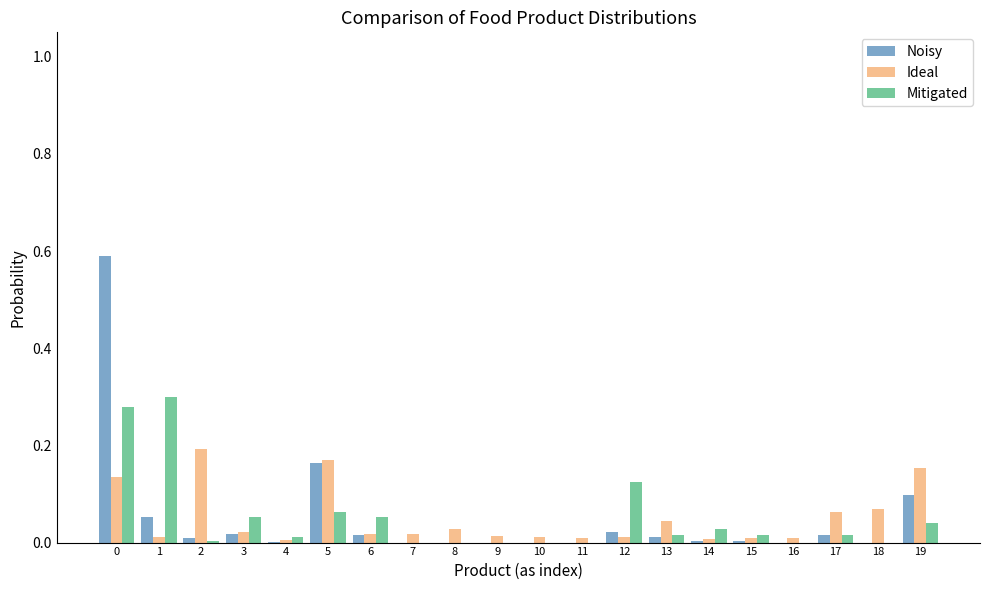

Is the value of Mitigated at 1 greater than the value of Ideal at 6?

Yes